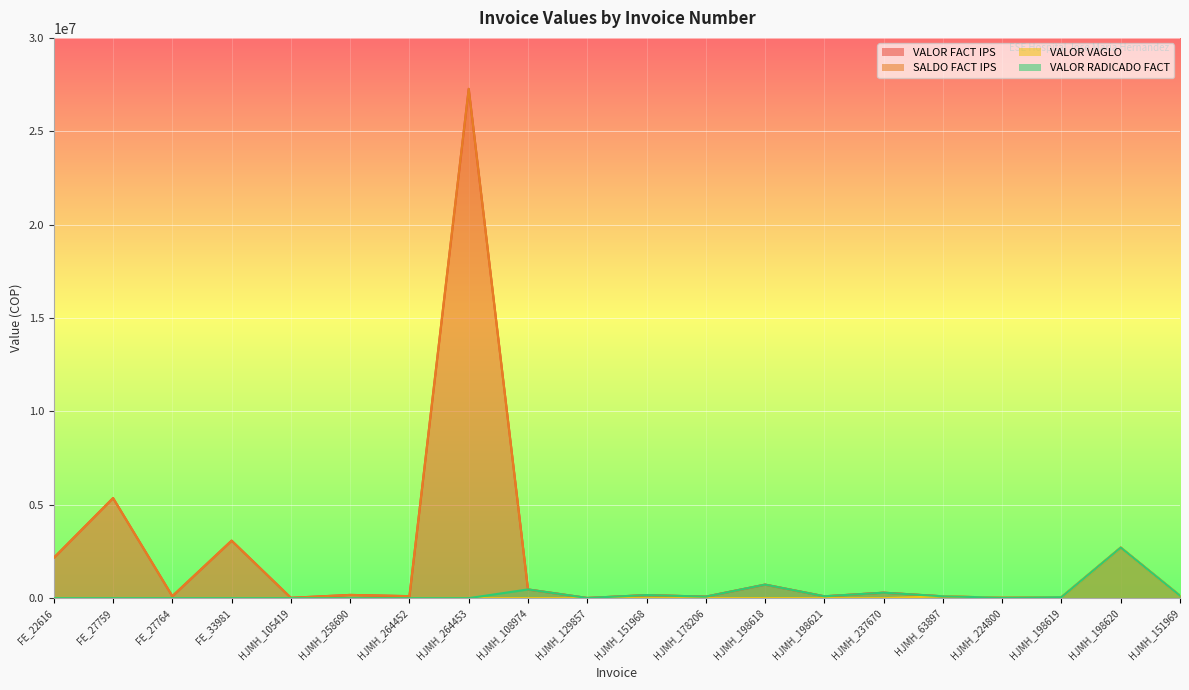

True or false: VALOR FACT IPS has a value of 114744 at HJMH_151968.

False